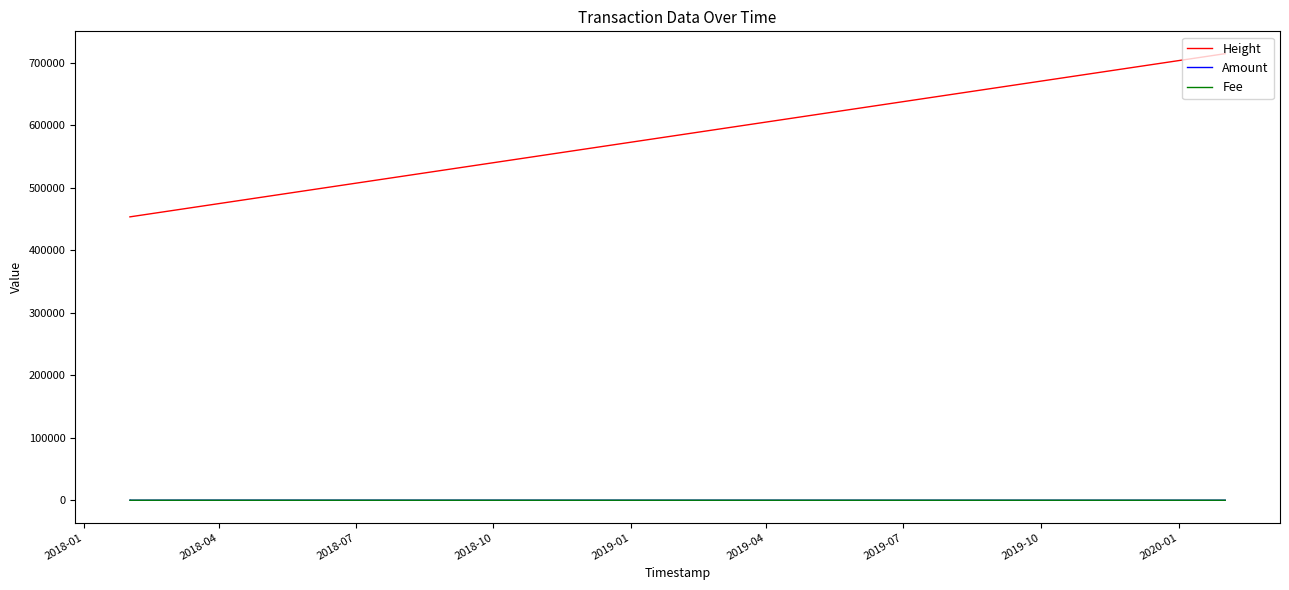

True or false: Height and Amount cross at least once.

False